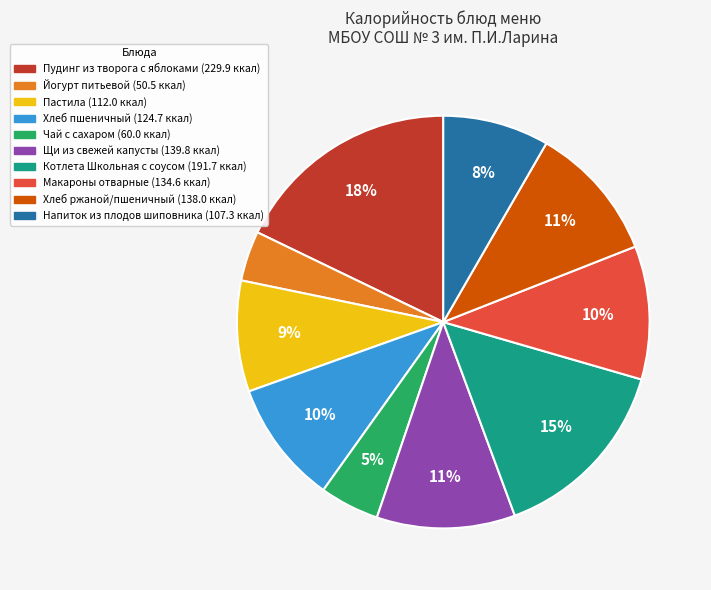

To the nearest percent, what portion does Щи из свежей капусты represent?

11%